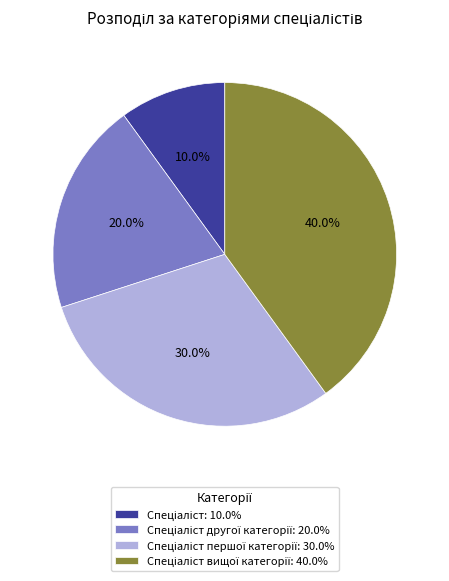

Does any single category account for the majority?

No